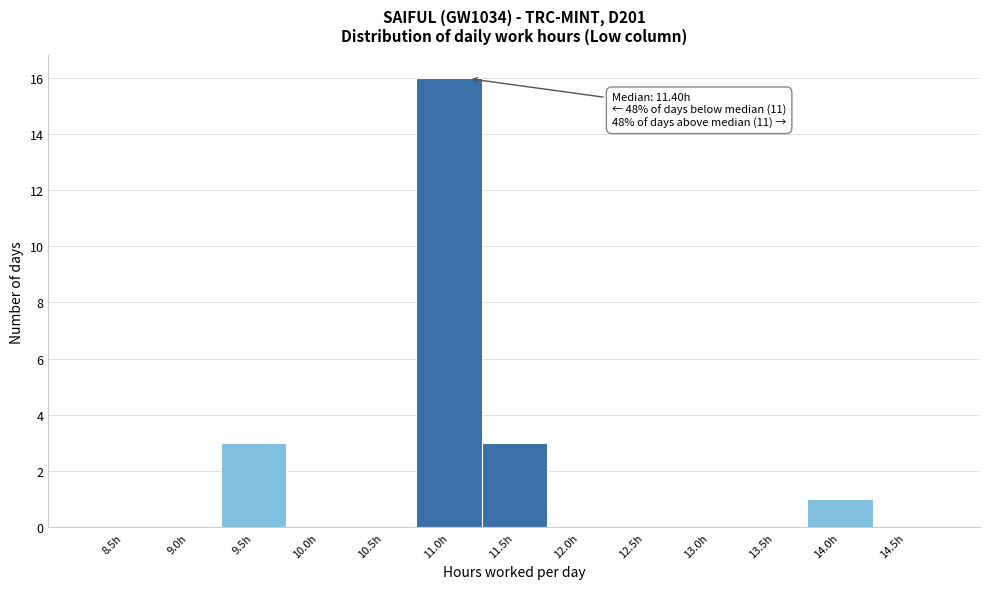

Reading left to right, extract all data points from this chart.

8.5h=0	9.0h=0	9.5h=3	10.0h=0	10.5h=0	11.0h=16	11.5h=3	12.0h=0	12.5h=0	13.0h=0	13.5h=0	14.0h=1	14.5h=0